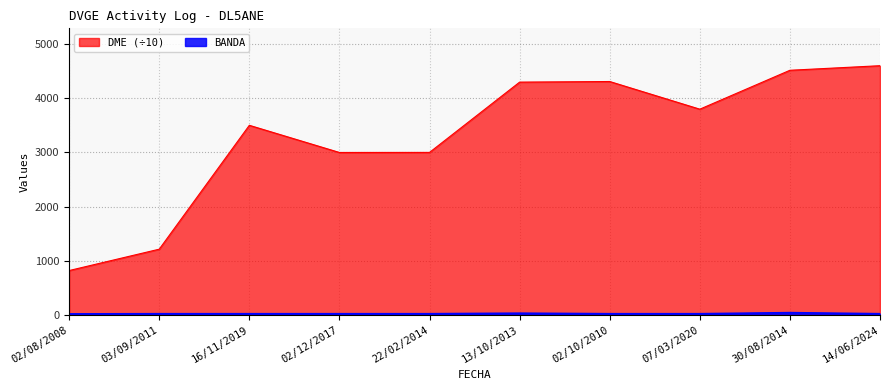

Which has a higher value, 14/06/2024 or 30/08/2014?

30/08/2014